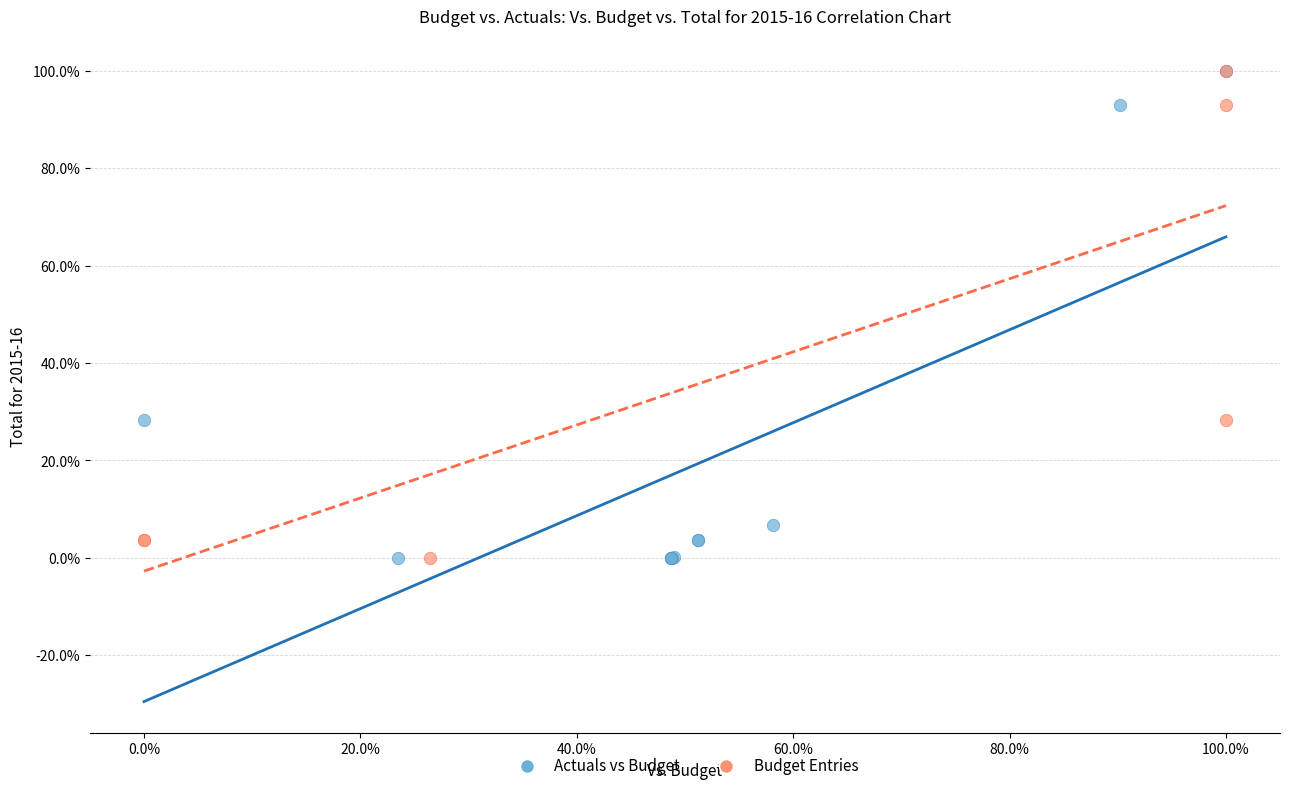

Which series has the widest spread of Y values?

Actuals vs Budget